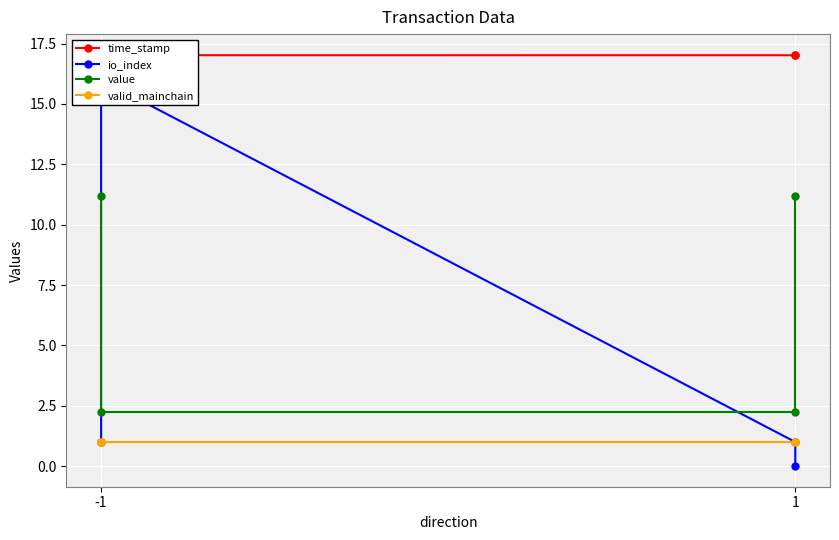

Between which two adjacent categories do io_index and value first intersect?

-1 and -1